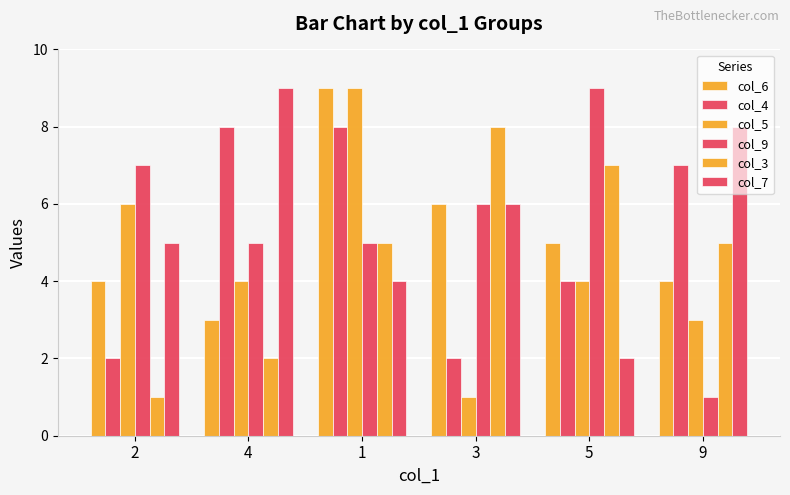

Are the bars horizontal?

No